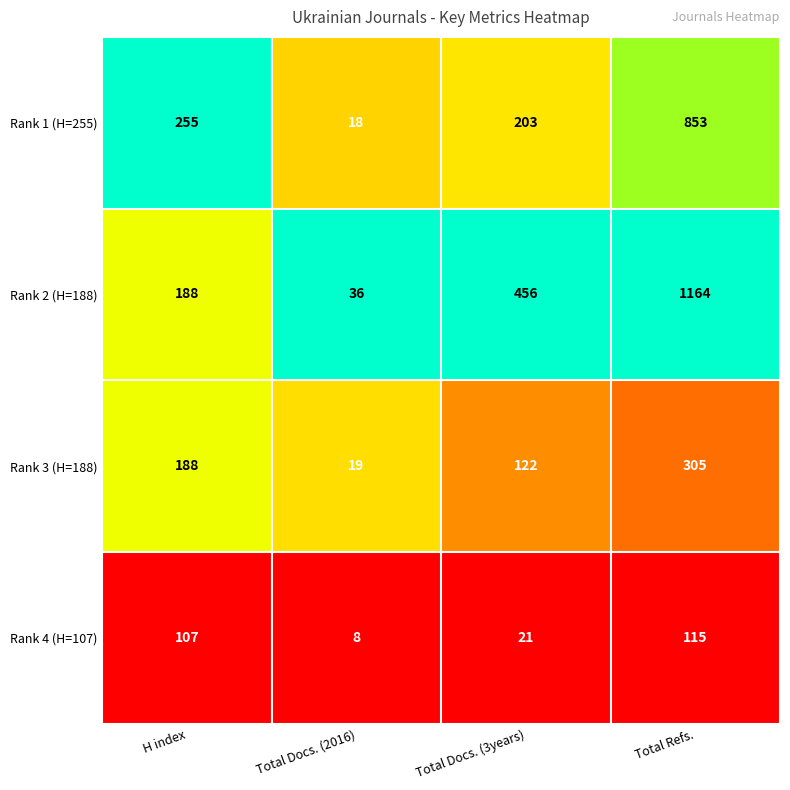

Where is Rank 3 (H=188) nearest to the value 162?

H index